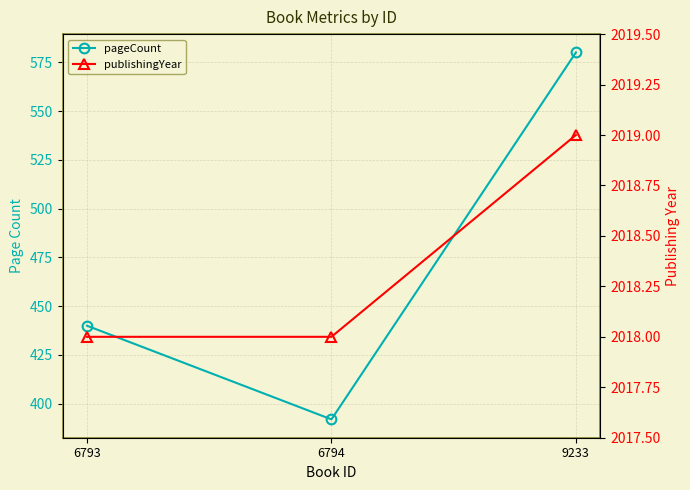

What is the value of the publishingYear point at the 1st from the left?

2018